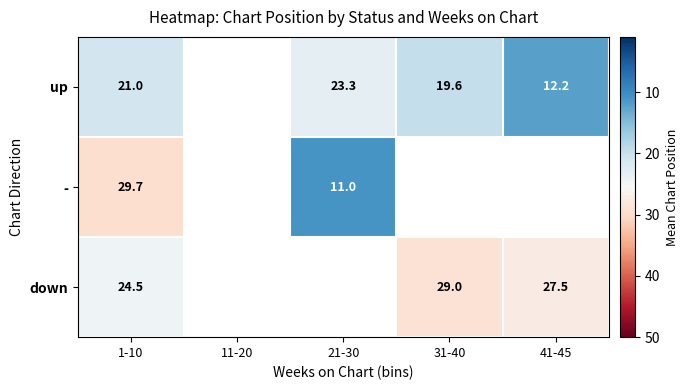

How many categories are shown in the chart?

5